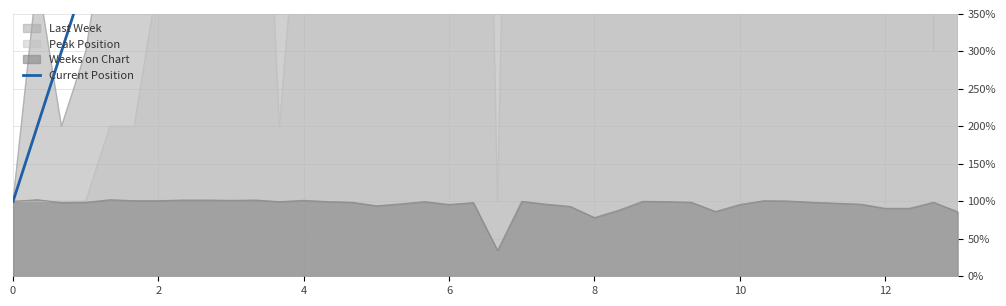

Does the chart display data point markers on the line(s)?

No